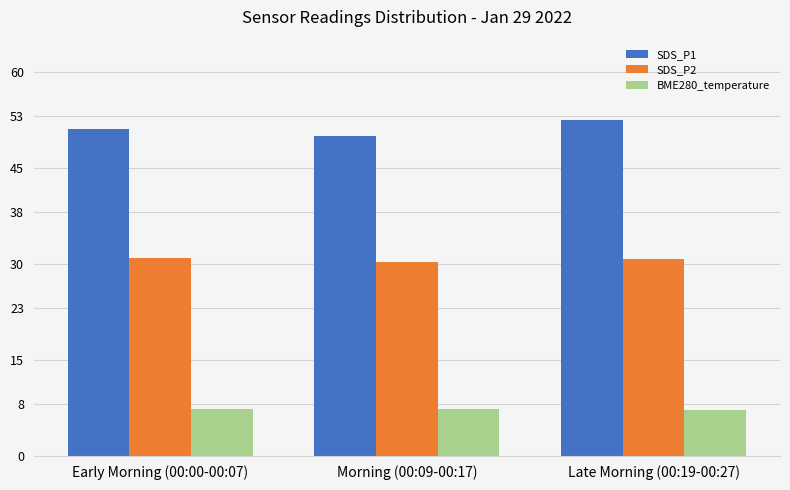

Between Early Morning (00:00-00:07) and Late Morning (00:19-00:27), which series saw the biggest shift?

SDS_P1